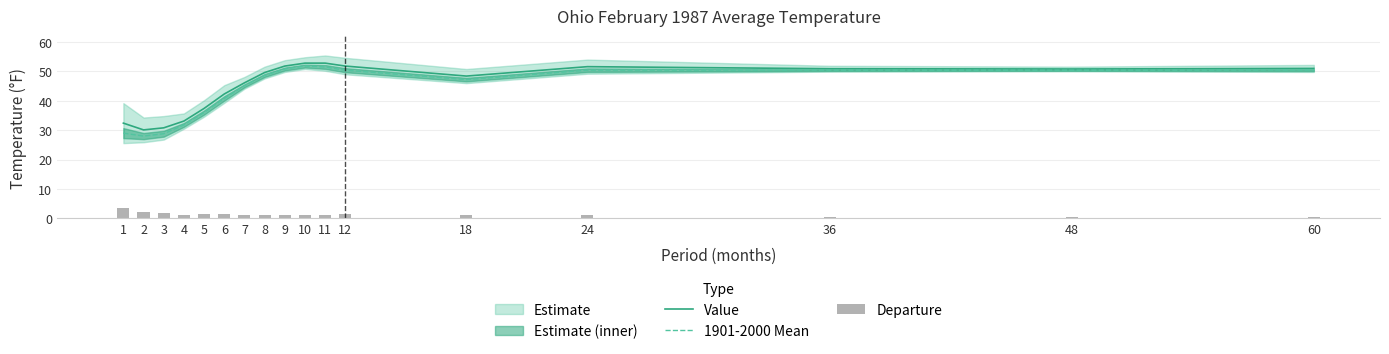

What is the spread (max minus min) of values at 6?

40.8